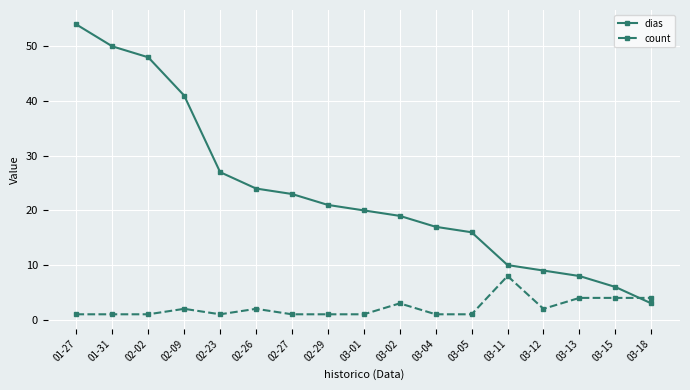

Reading right to left, extract all data points from this chart.

dias: 3	6	8	9	10	16	17	19	20	21	23	24	27	41	48	50	54
count: 4	4	4	2	8	1	1	3	1	1	1	2	1	2	1	1	1